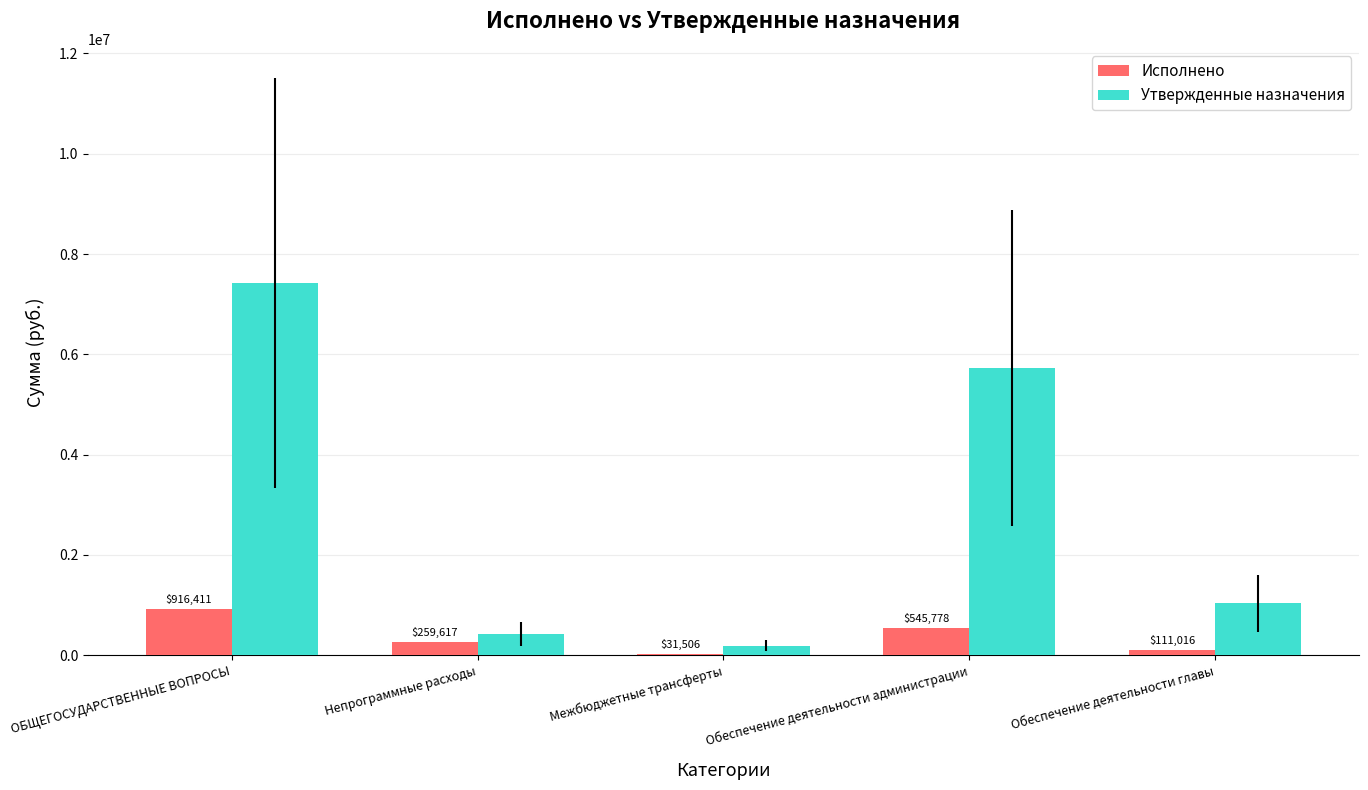

What is the sum of the Утвержденные назначения values at Межбюджетные трансферты and Обеспечение деятельности главы?

1226603.0